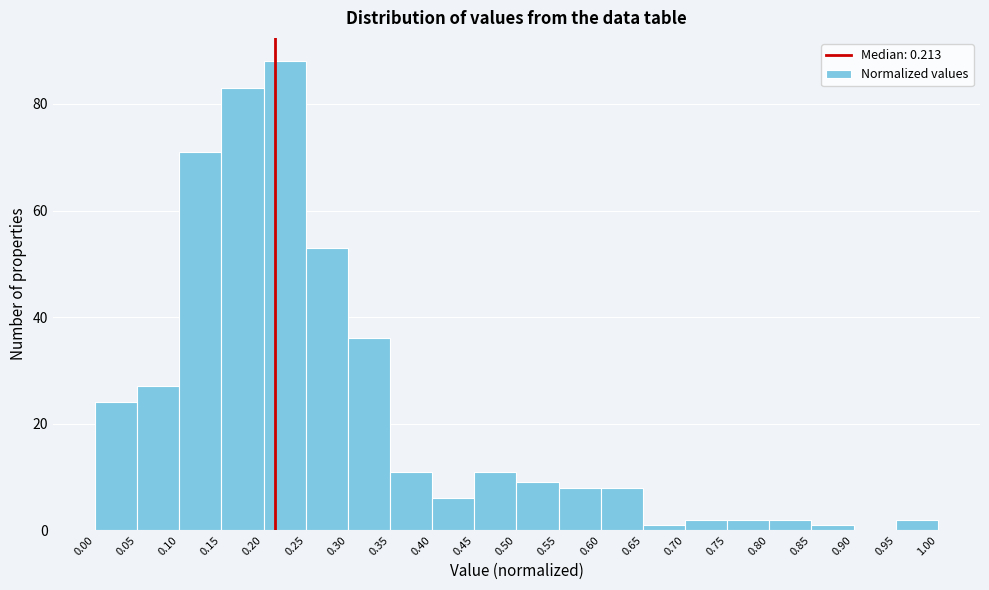

Reading left to right, transcribe this chart: for each bar, give the range it covers on the x-axis and its height. The values are not printed on the chart, so give them approximately, as read against the axis.

0.00 to 0.05: 24
0.05 to 0.10: 28
0.10 to 0.15: 72
0.15 to 0.20: 84
0.20 to 0.25: 88
0.25 to 0.30: 54
0.30 to 0.35: 36
0.35 to 0.40: 12
0.40 to 0.45: 6
0.45 to 0.50: 12
0.50 to 0.55: 10
0.55 to 0.60: 8
0.60 to 0.65: 8
0.65 to 0.70: under 2
0.70 to 0.75: 2
0.75 to 0.80: 2
0.80 to 0.85: 2
0.85 to 0.90: under 2
0.90 to 0.95: 0
0.95 to 1.00: 2